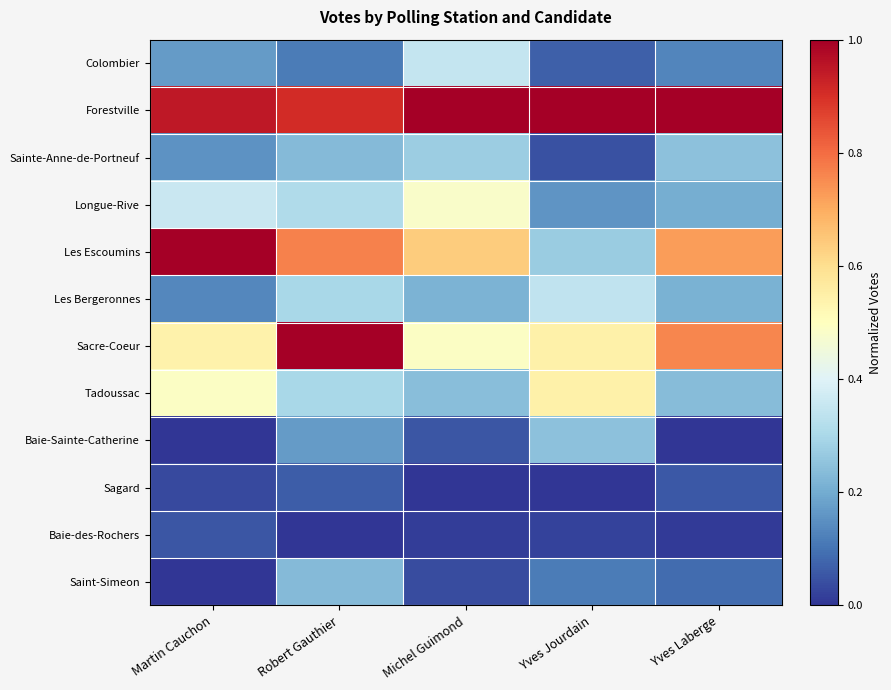

What is the spread (max minus min) of values at Robert Gauthier?

1.0